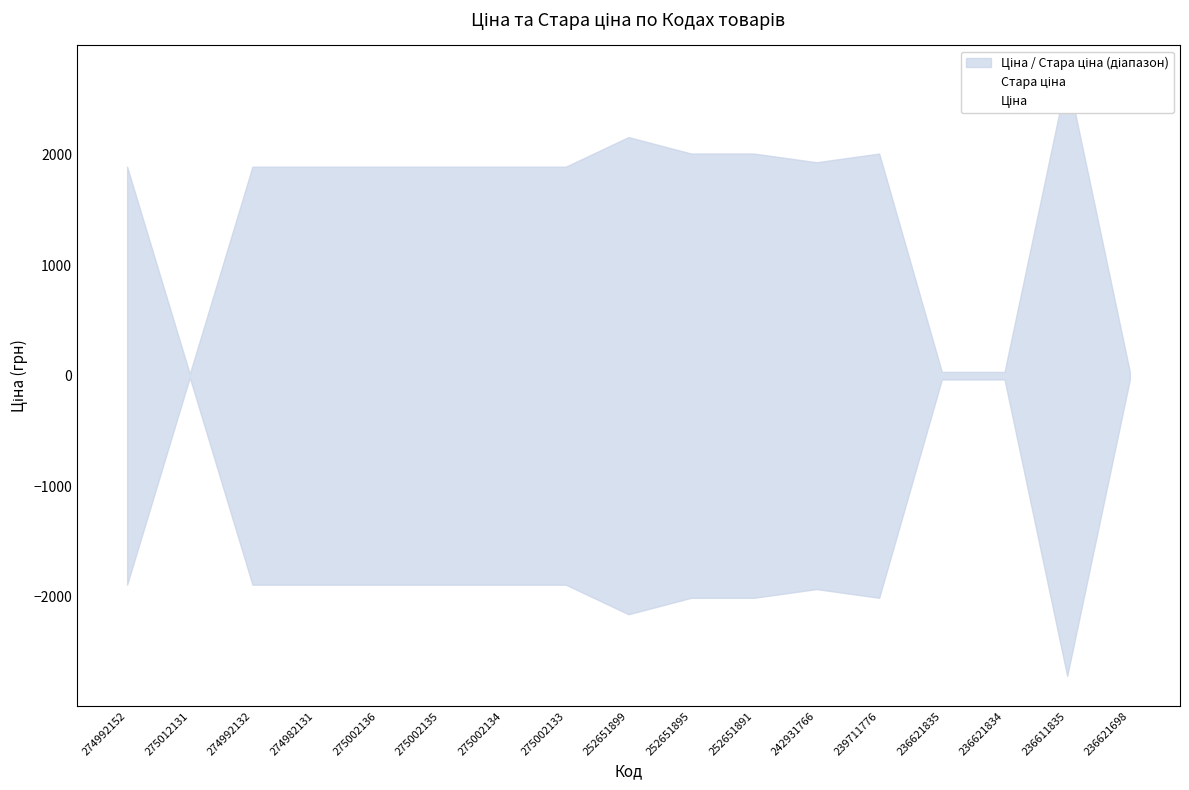

Reading right to left, transcribe all the data shown in this chart.

Стара ціна: 34.3	2714.2	34.3	34.3	2007.8	1929.0	2007.8	2007.8	2156.5	1889.1	1889.1	1889.1	1889.1	1889.1	1889.1	16.5	1889.1
Ціна: -34.3	-2714.2	-34.3	-34.3	-2007.8	-1929.0	-2007.8	-2007.8	-2156.5	-1889.1	-1889.1	-1889.1	-1889.1	-1889.1	-1889.1	-16.5	-1889.1